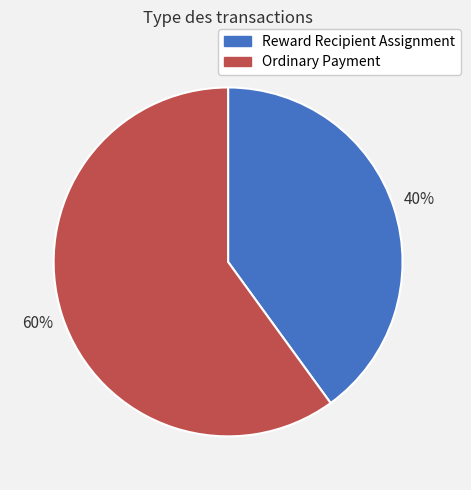

To the nearest percent, what is the difference between the largest and smallest slice percentages?

20%